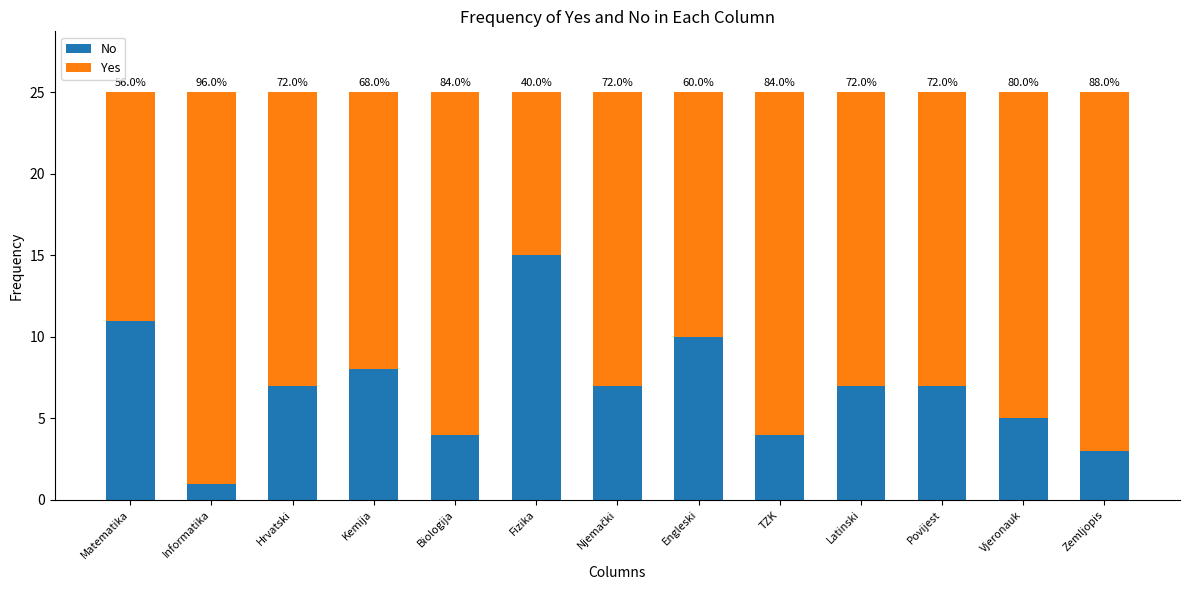

Are the bars horizontal?

No